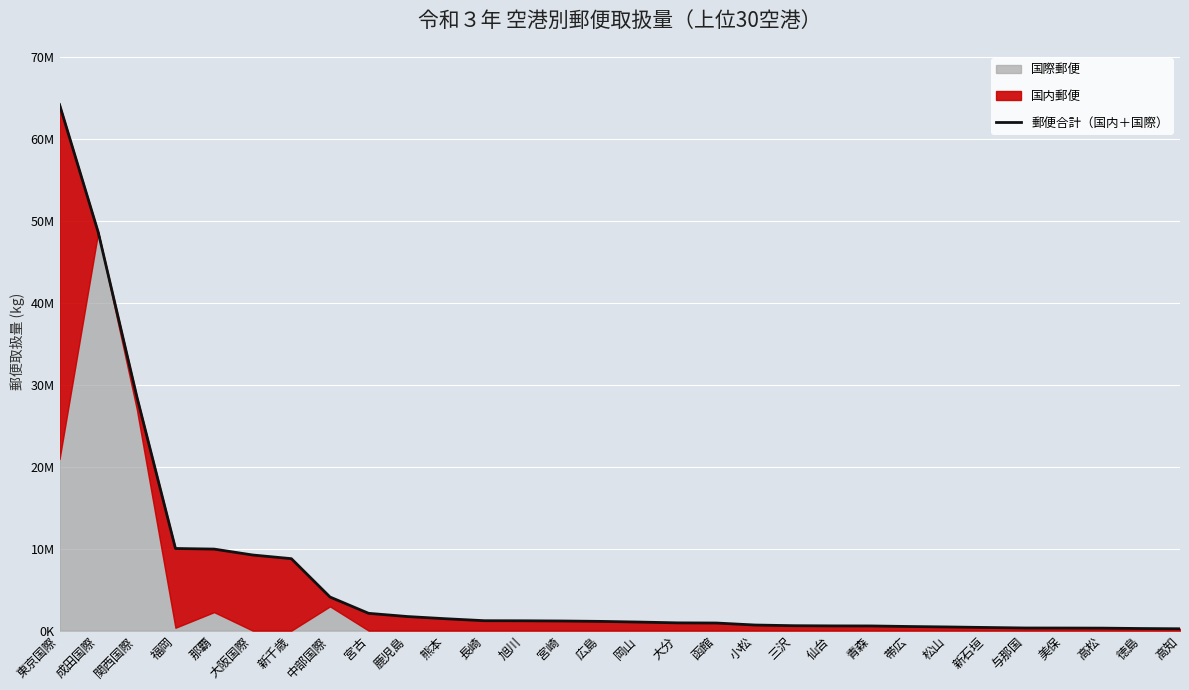

At which label does the data first exceed 1123688?

東京国際